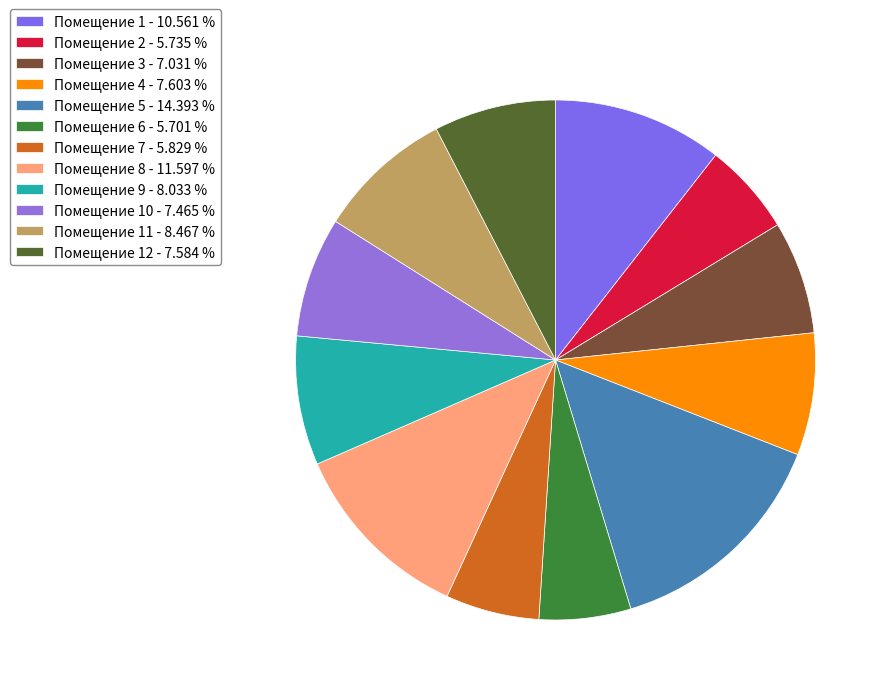

How many segments does this pie chart have?

12